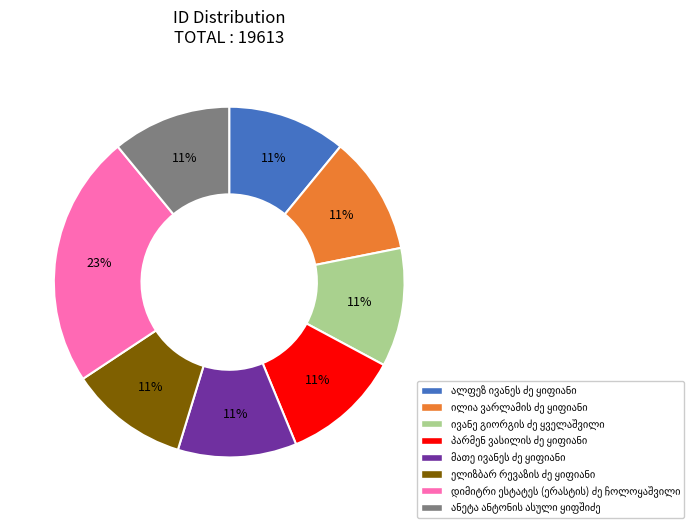

To the nearest percent, what is the difference between the largest and smallest slice percentages?

12%